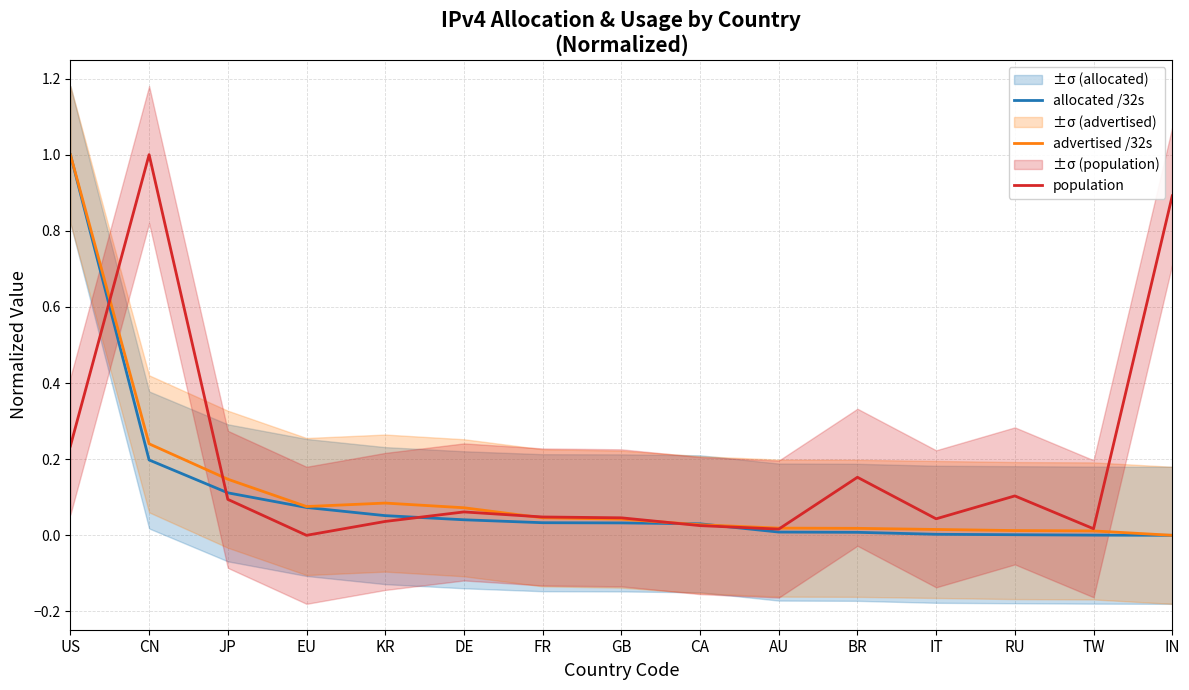

True or false: population and advertised /32s intersect in this chart.

True